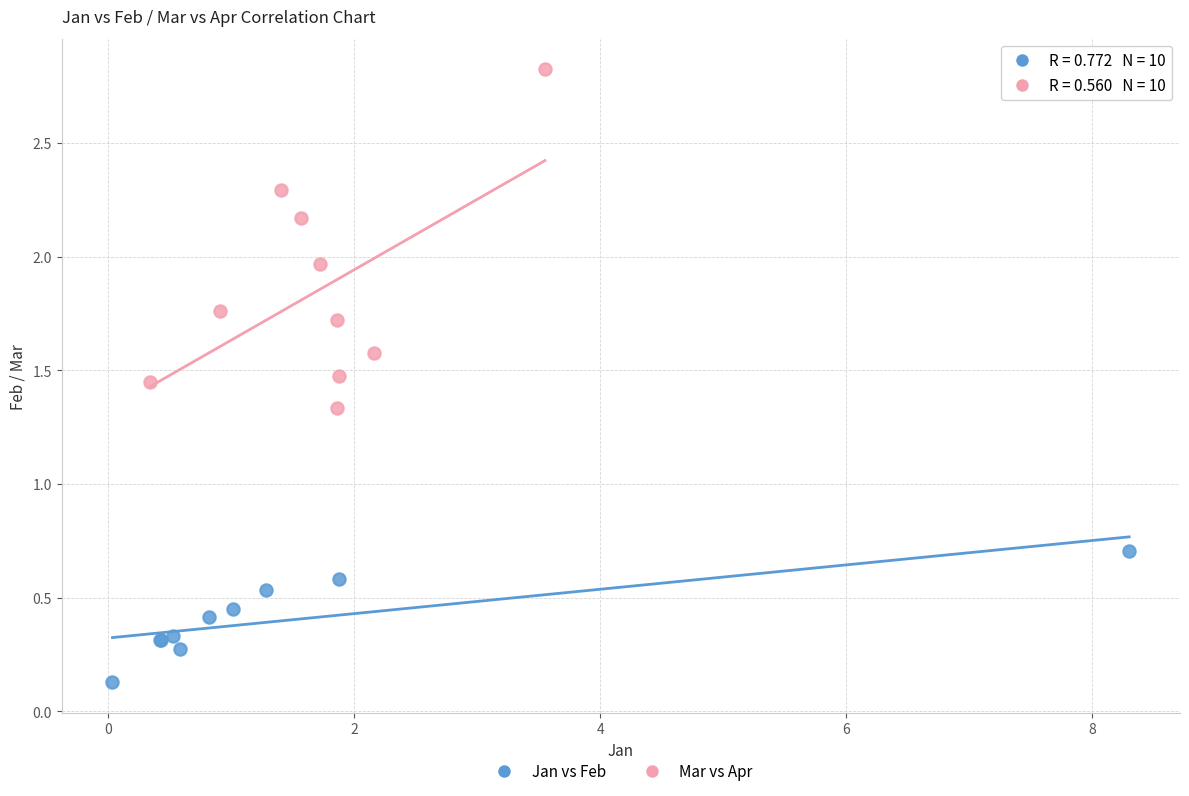

Which series contains the lowest Y value?

Jan vs Feb